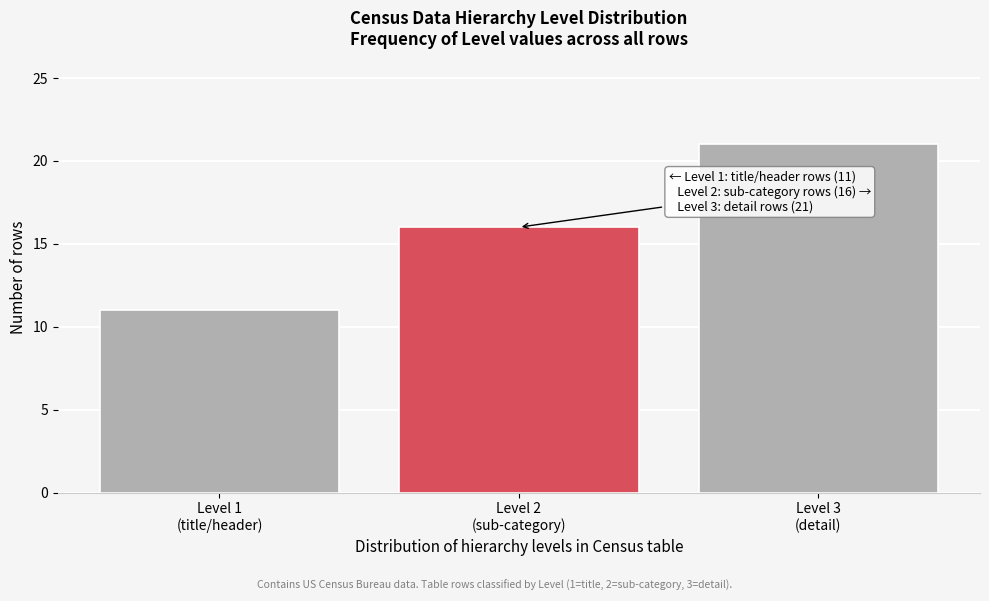

Reading left to right, list all the values displayed in this chart.

11	16	21